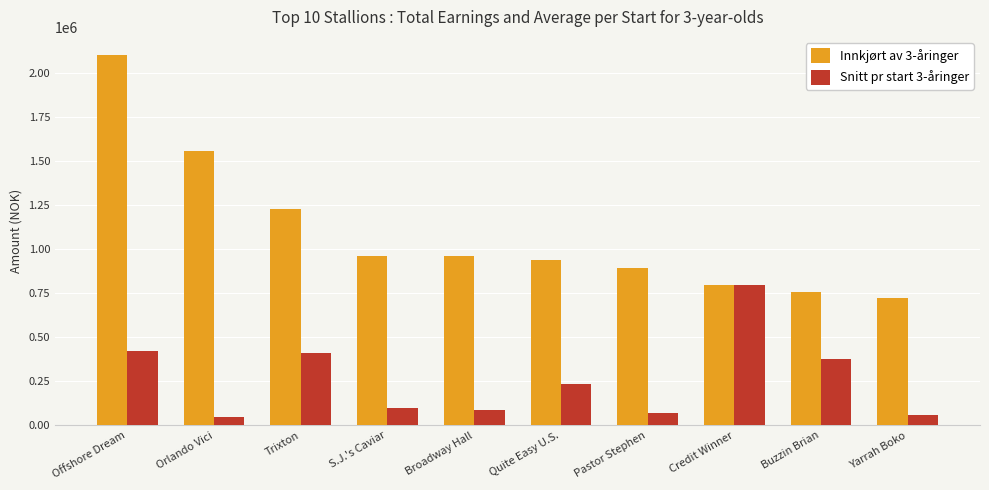

True or false: Innkjørt av 3-åringer has a value of 1386854 at Pastor Stephen.

False